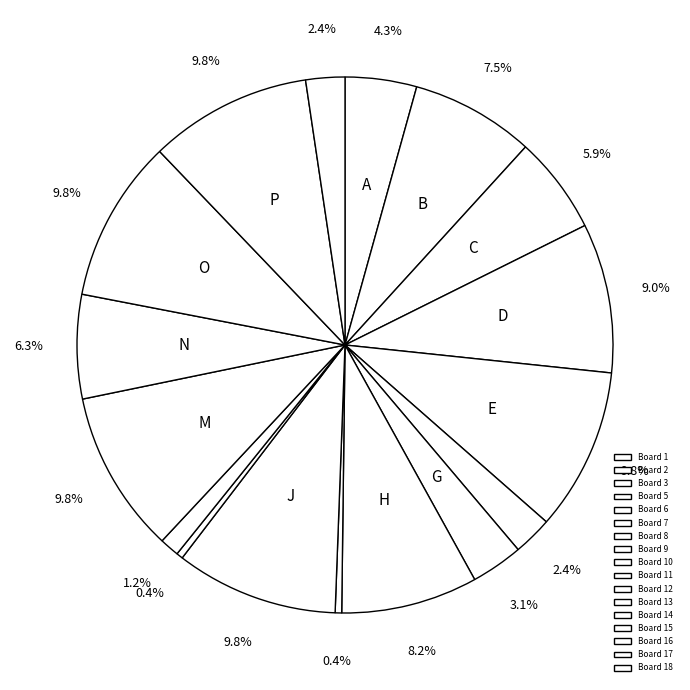

What percentage is NOT represented by Board 6?

90.2%